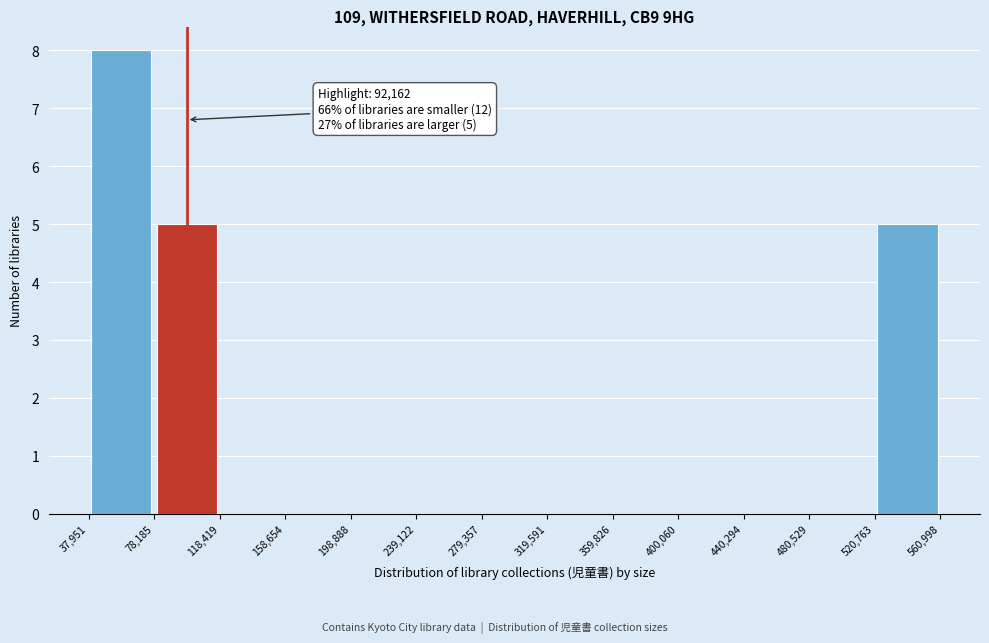

Which range on the x-axis has the tallest bar?

37,951 to 78,185